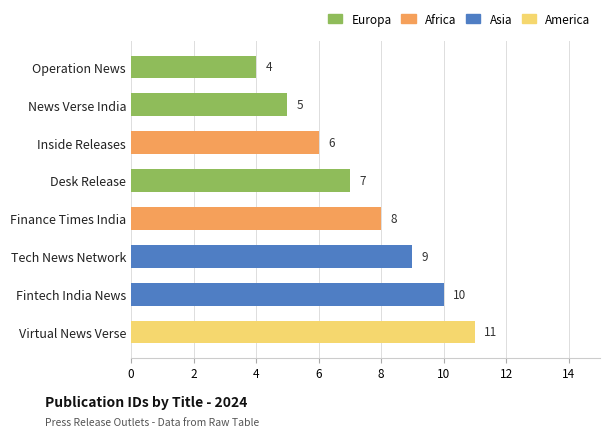

At which label is the value closest to 7?

Desk Release